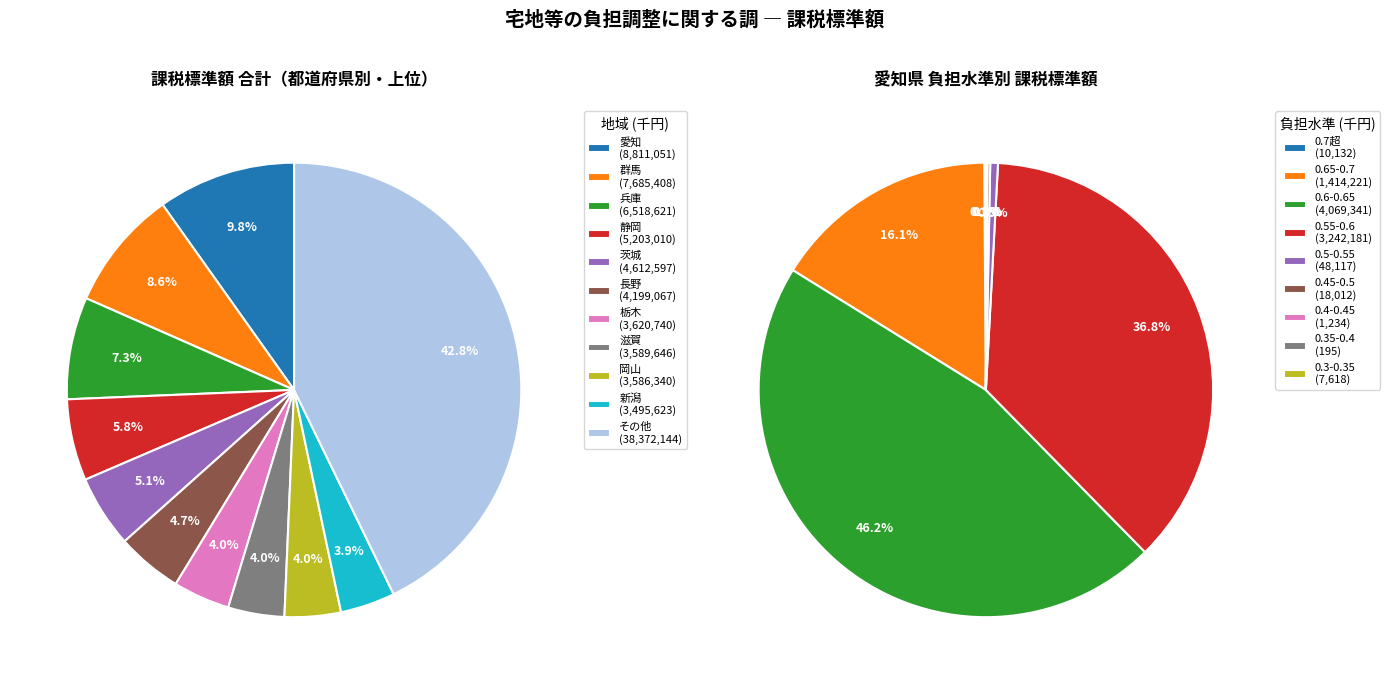

Does 栃木 represent more than half of the total?

No